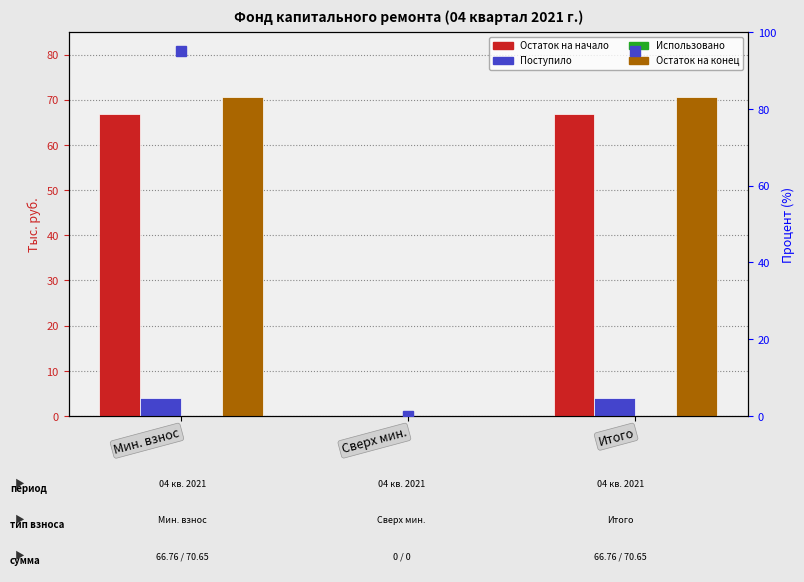

Is the value of Использовано at Мин. взнос greater than the value of Поступило at Сверх мин.?

No